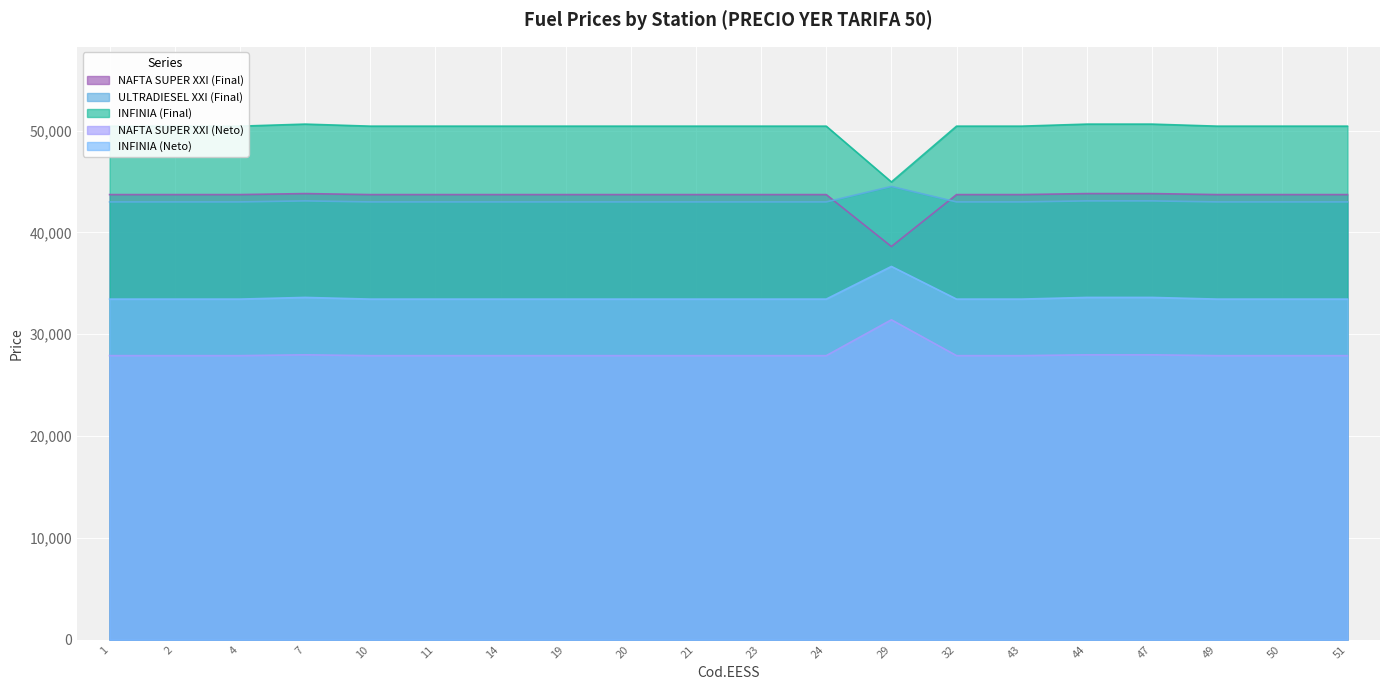

What is the difference between the maximum and second lowest values in the INFINIA (Neto) series?

3207.8